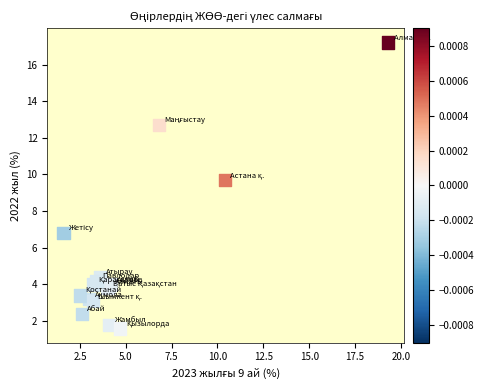

What Y value in the scatter plot is closest to 9?

9.7